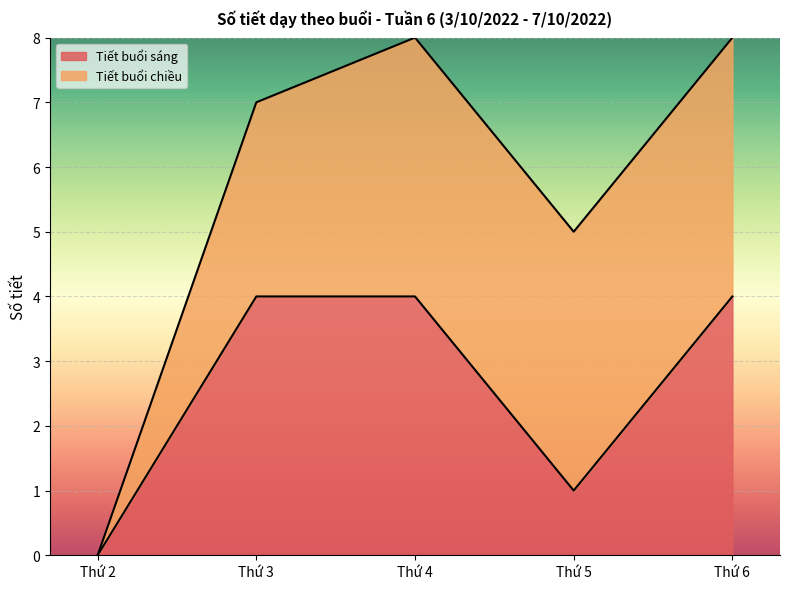

True or false: the data shows 3 at Thứ 4.

False